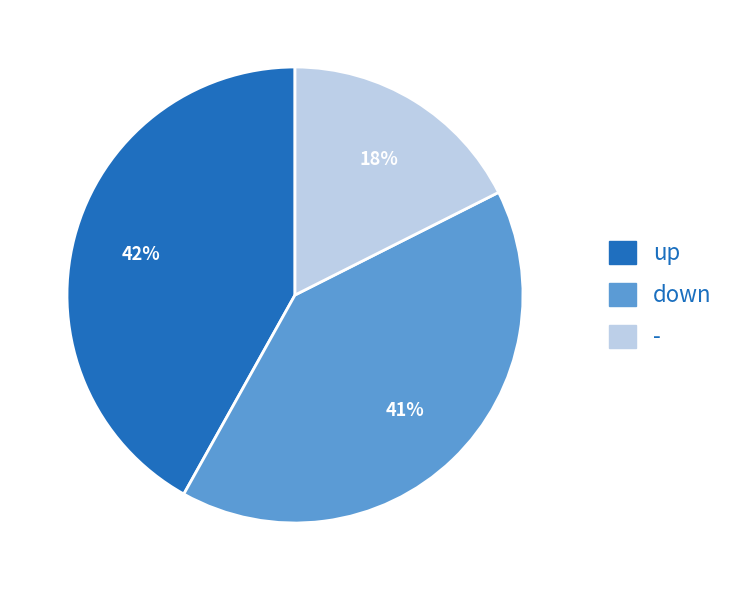

Does any single category account for the majority?

No